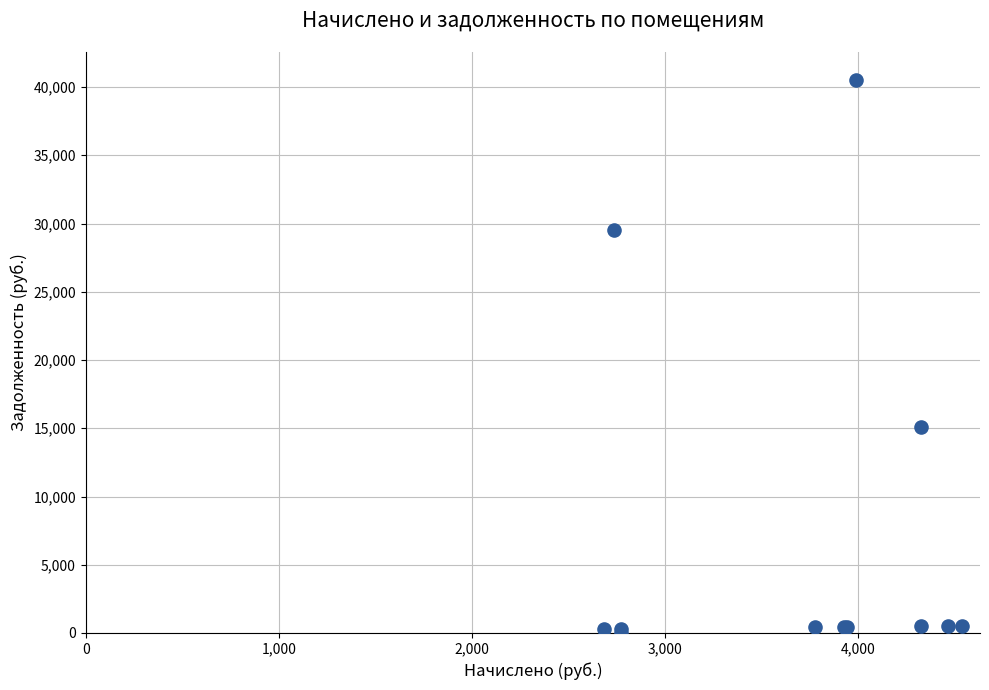

What Y value in the scatter plot is closest to 20270?

15096.5